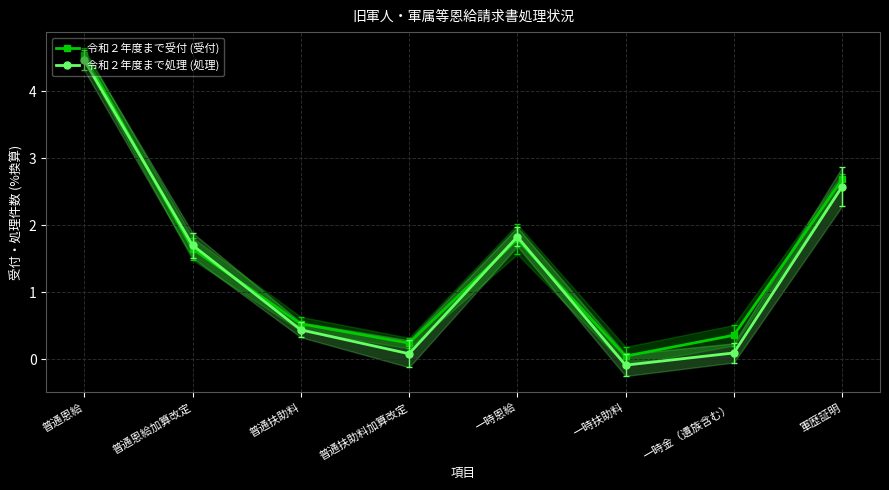

How many interior local valleys does the 令和２年度まで受付 (受付) series have?

2